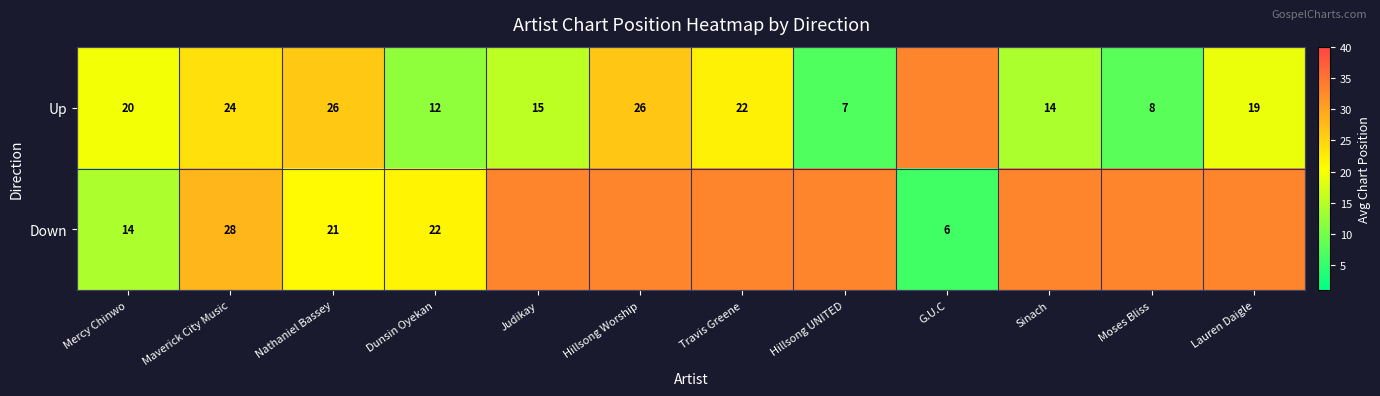

What is the sum of the Up values at Lauren Daigle and Mercy Chinwo?

39